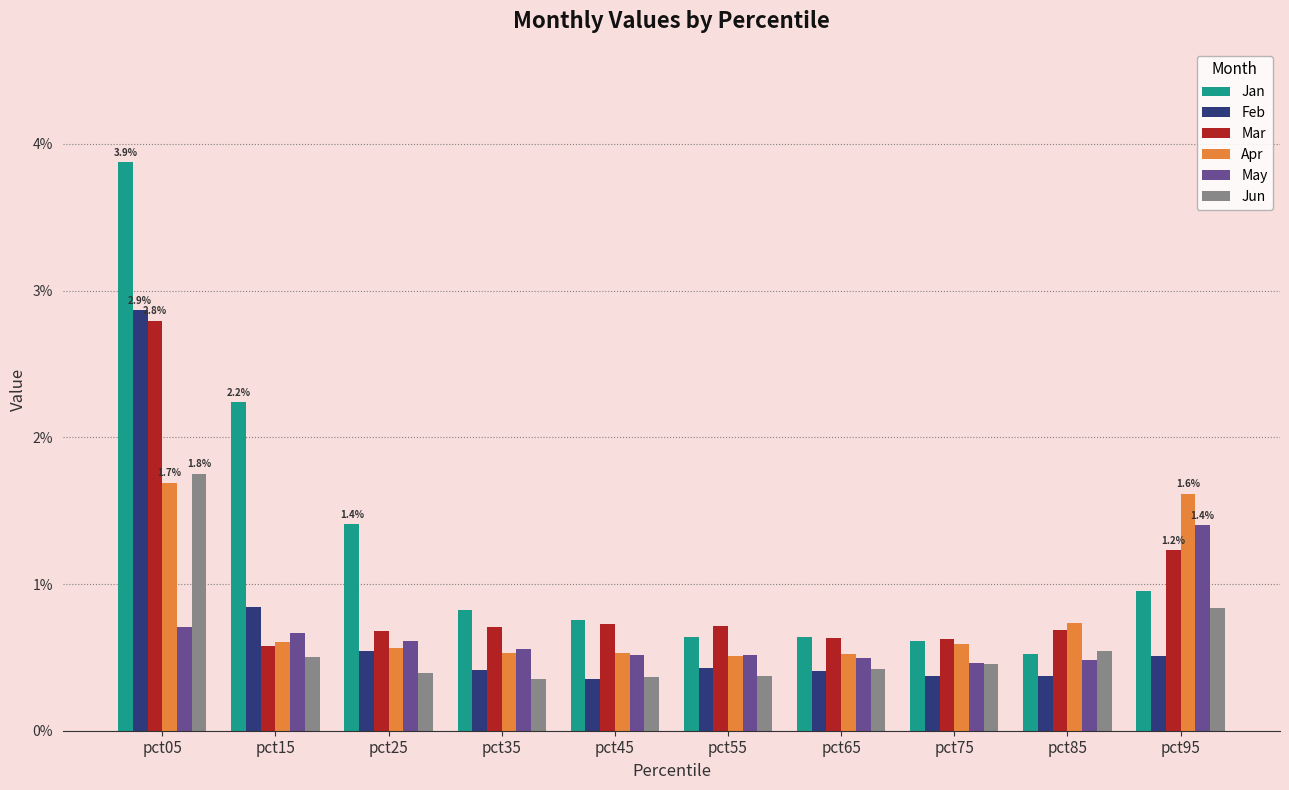

What is the sum of the Jan values at pct85 and pct15?

2.8